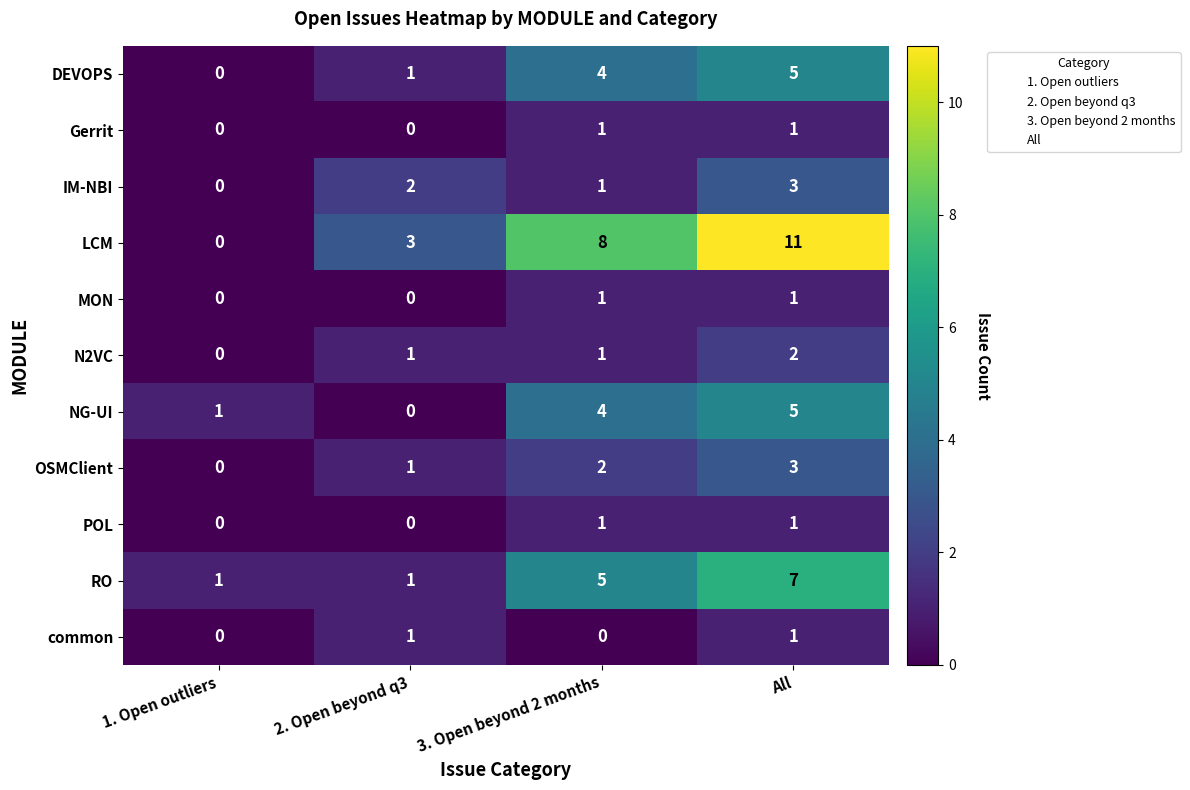

At which label does OSMClient reach its minimum?

1. Open outliers